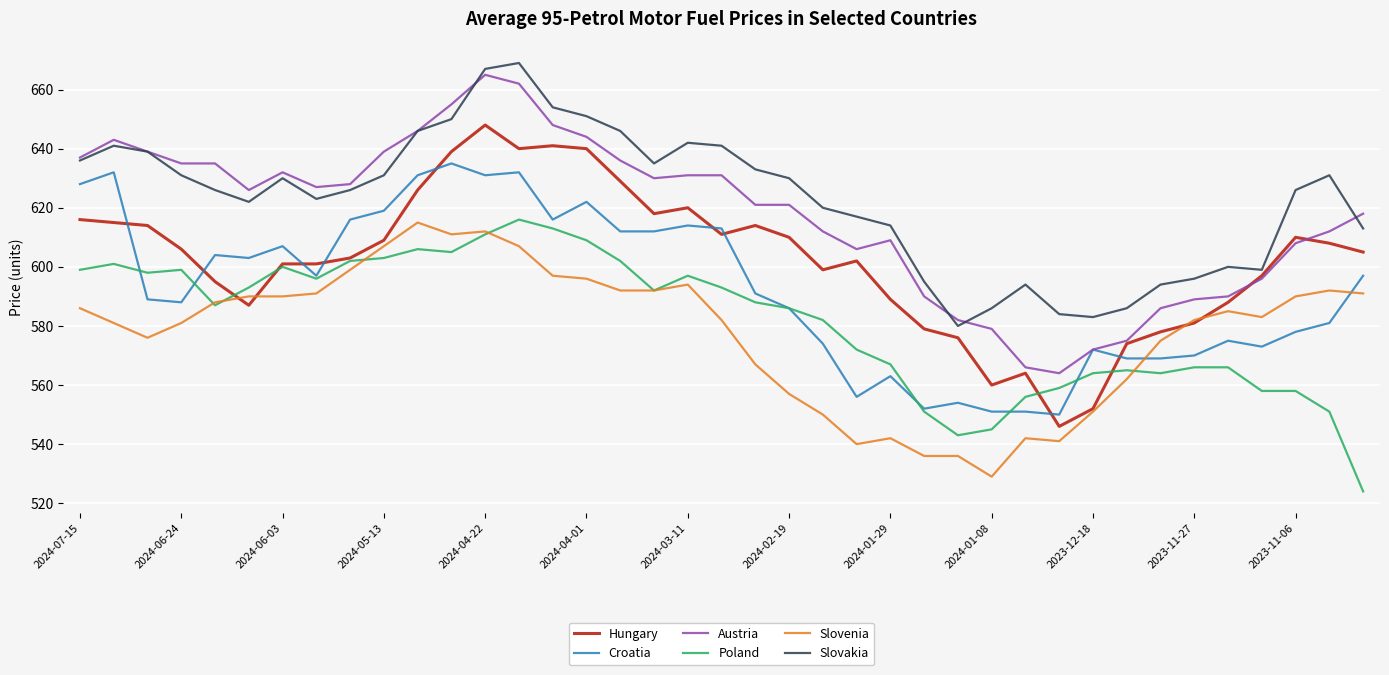

What is the maximum value shown in the chart?

669